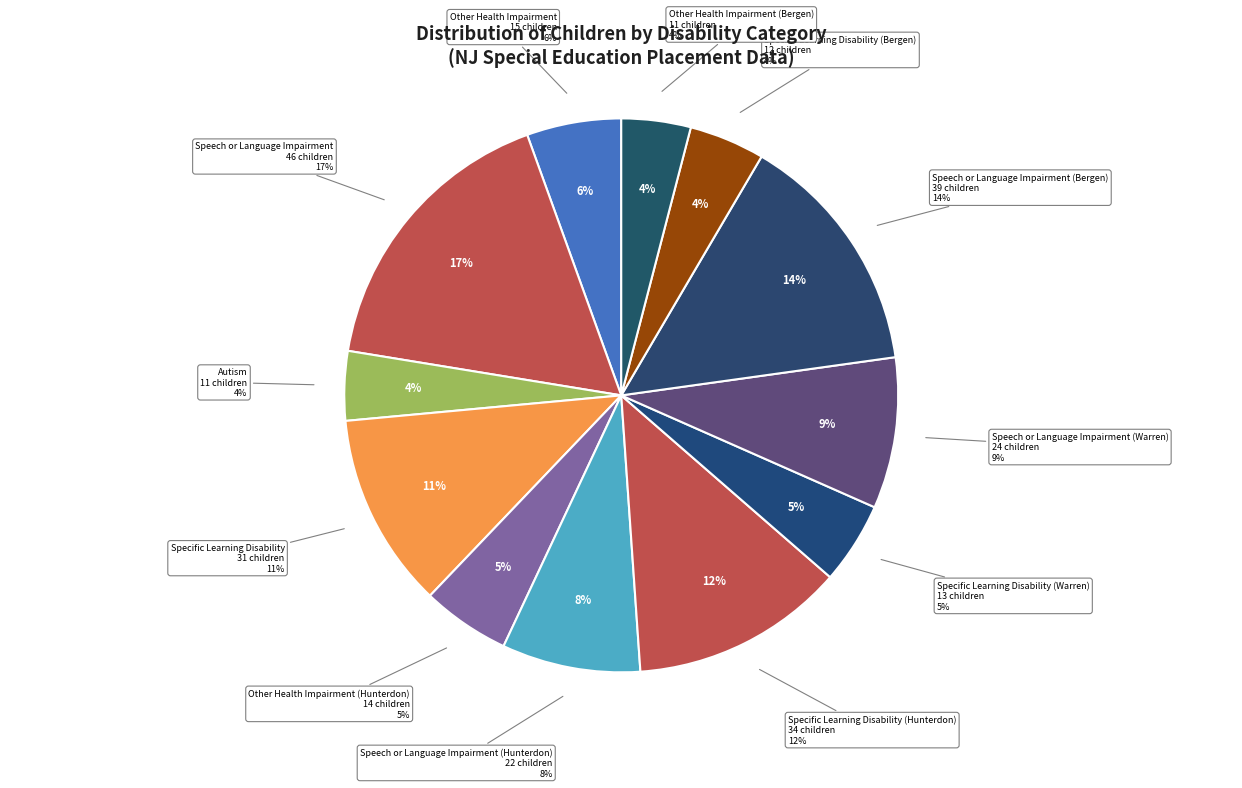

To the nearest percent, what is the difference between the largest and smallest slice percentages?

13%